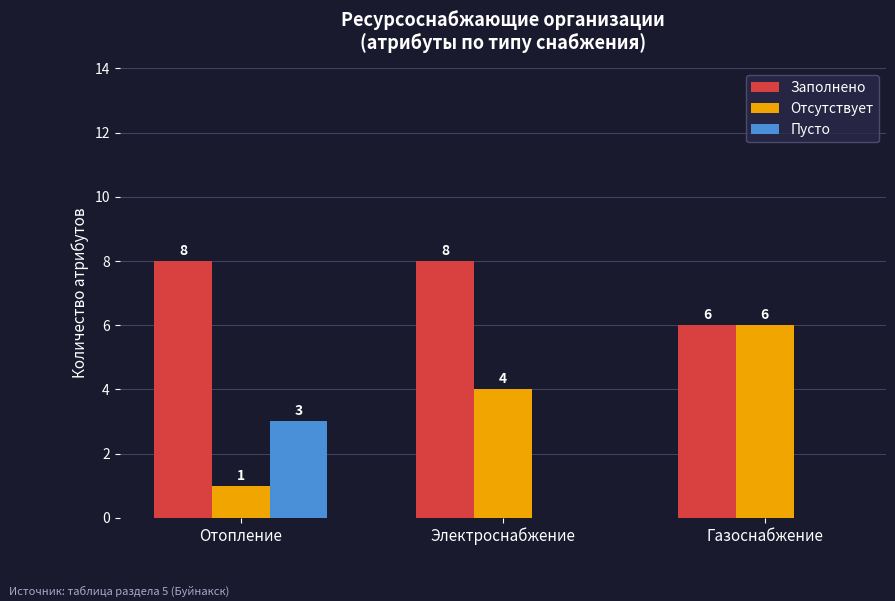

Does the chart contain stacked bars?

No